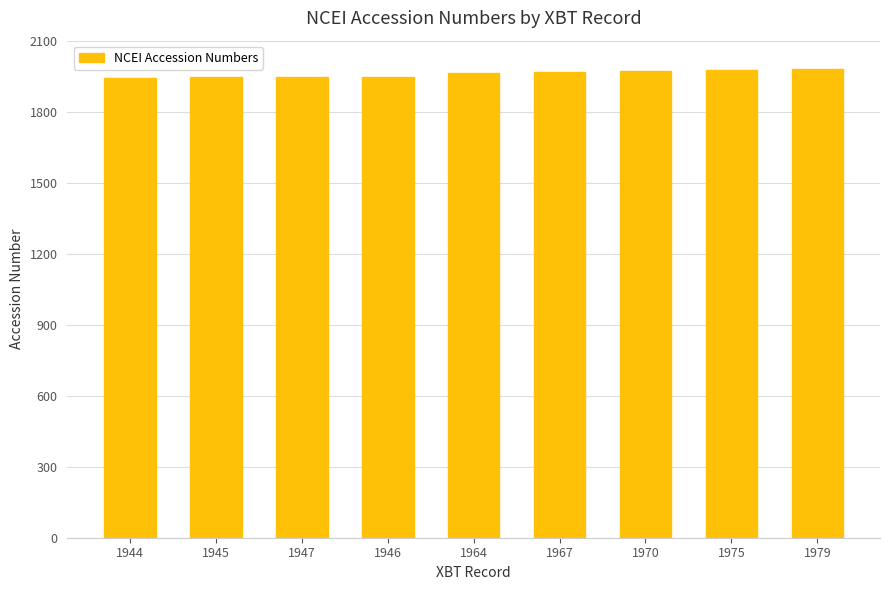

What is the label of the 9th bar from the right?

1944